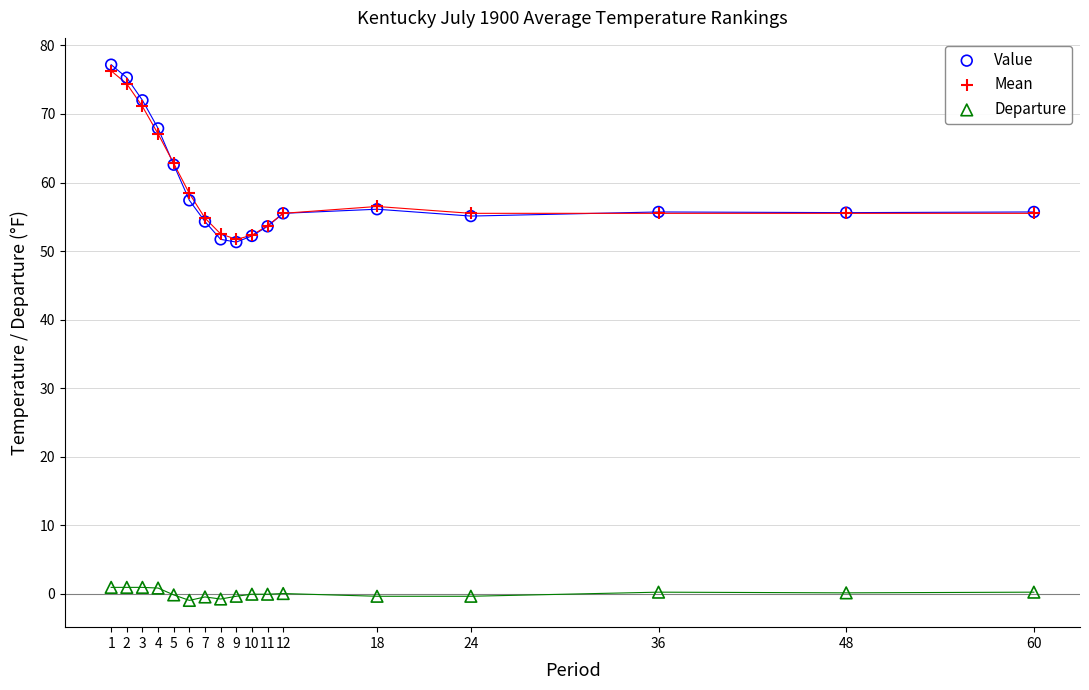

Which series has the widest spread of Y values?

Value